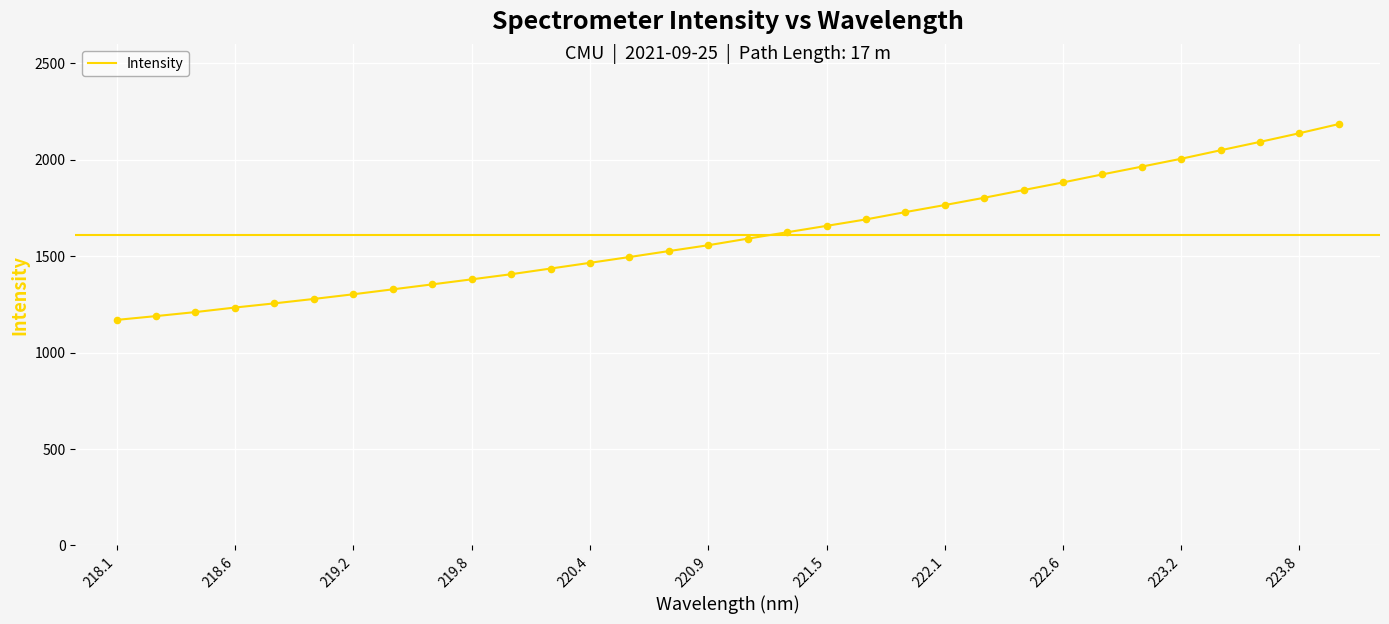

What is the maximum value shown in the chart?

2184.8